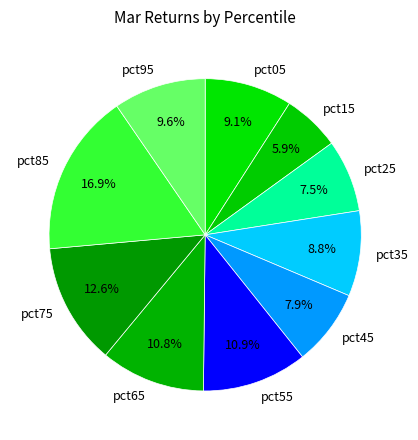

Count the number of slices in the pie.

10